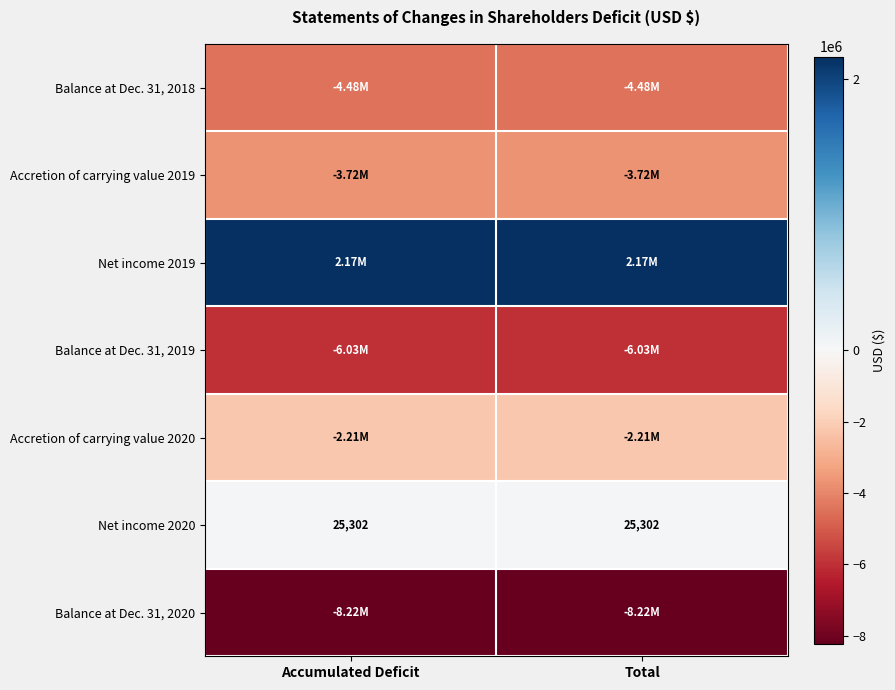

What is the sum of the Net income 2020 values at Total and Accumulated Deficit?

50604